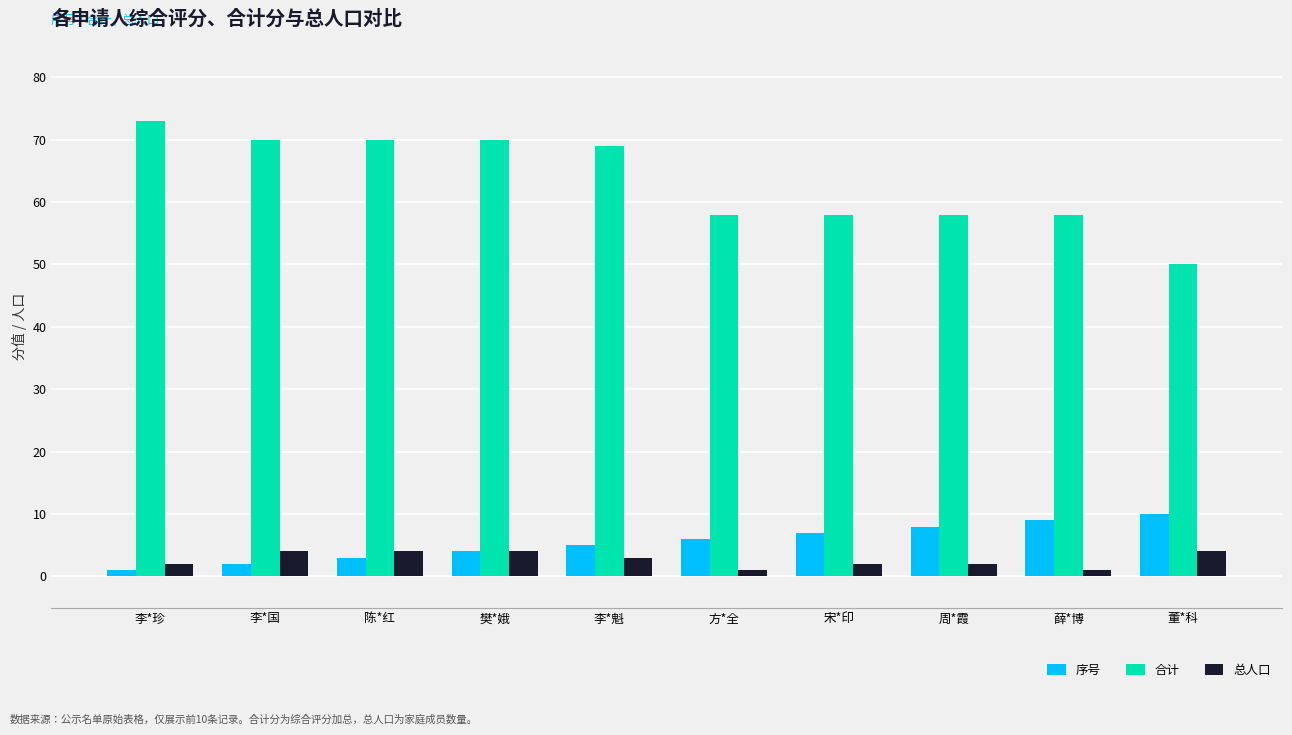

What are all the series names shown in the legend?

序号, 合计, 总人口